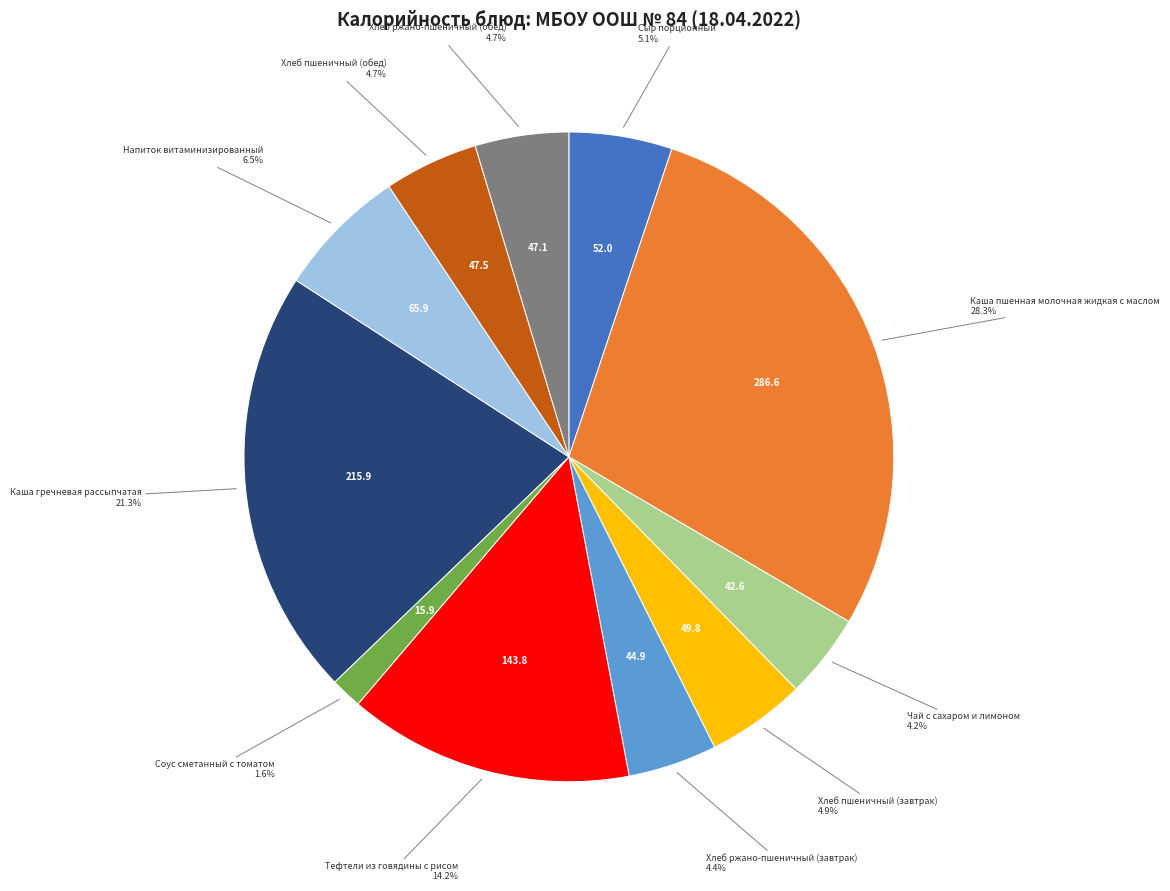

How many segments does this pie chart have?

11